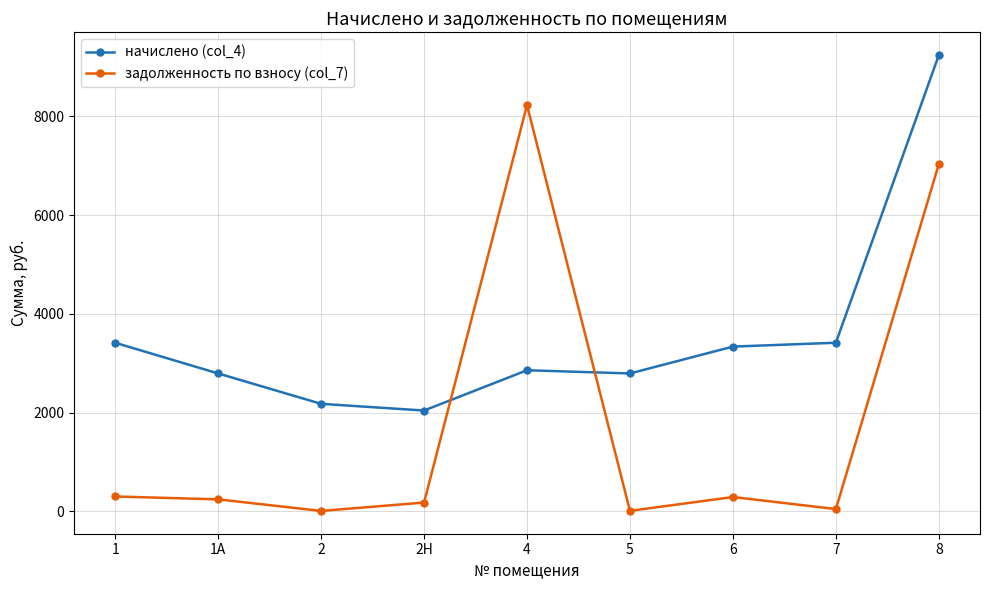

Rank the series by their maximum value, from highest to lowest.

начислено (col_4), задолженность по взносу (col_7)